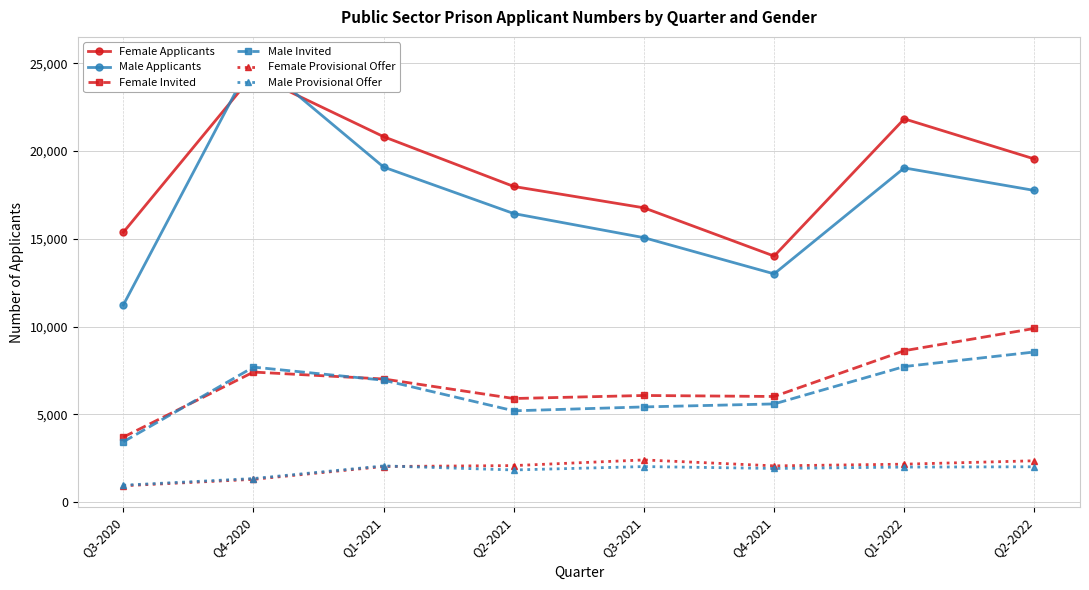

Reading left to right, extract all data points from this chart.

Female Applicants: 15373	24373	20824	17985	16768	14018	21840	19553
Male Applicants: 11231	25294	19091	16441	15067	13004	19044	17758
Female Invited: 3698	7406	7011	5898	6071	6014	8624	9894
Male Invited: 3430	7689	6942	5197	5419	5590	7720	8551
Female Provisional Offer: 924	1292	2022	2074	2397	2059	2155	2349
Male Provisional Offer: 956	1336	2057	1825	2019	1912	1989	2007